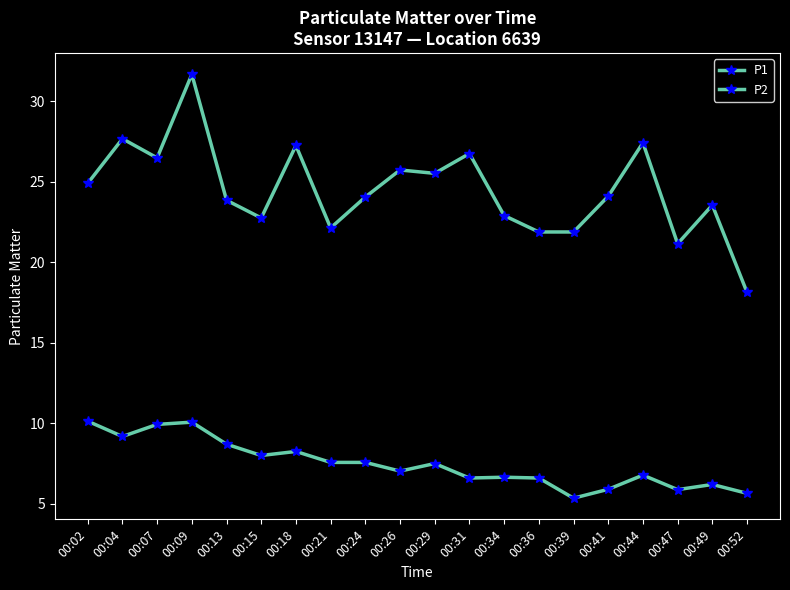

What is the sum of all P1 values?

489.8